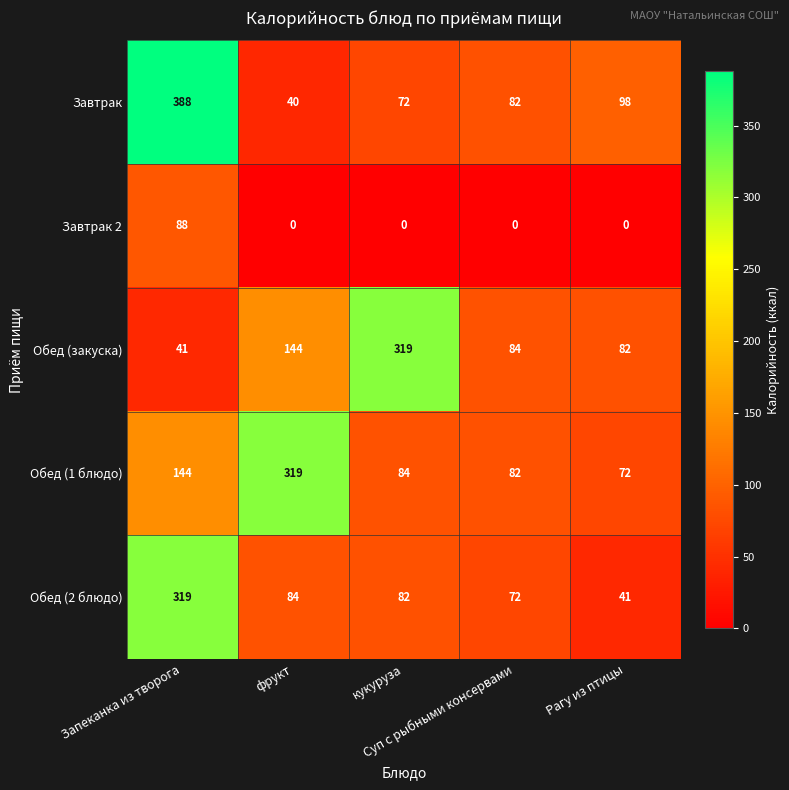

What is the highest value of the Завтрак series?

388